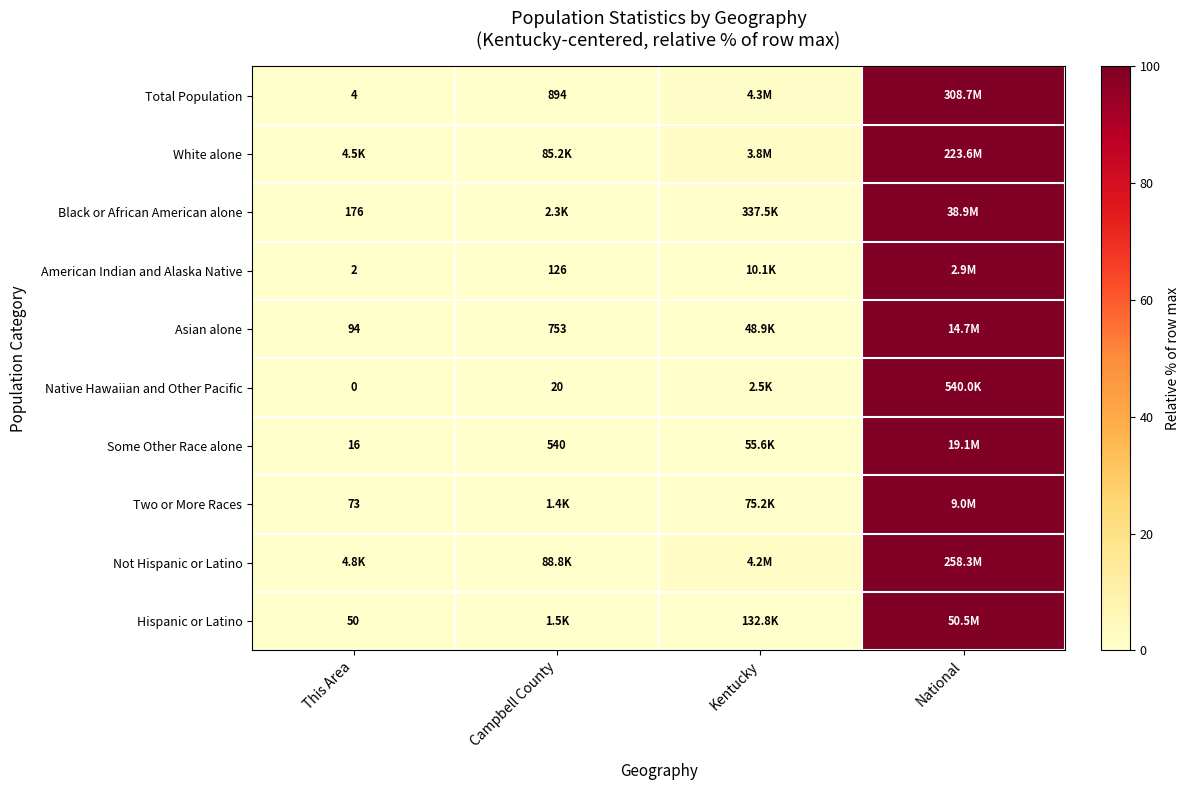

At which label does Total Population reach its peak?

National